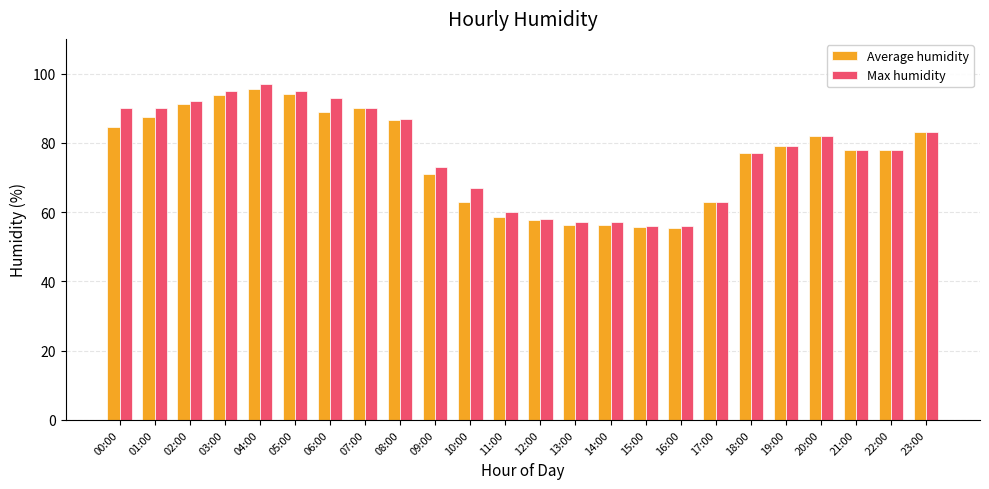

The value of Average humidity at 00:00 is 24.4. True or false?

False